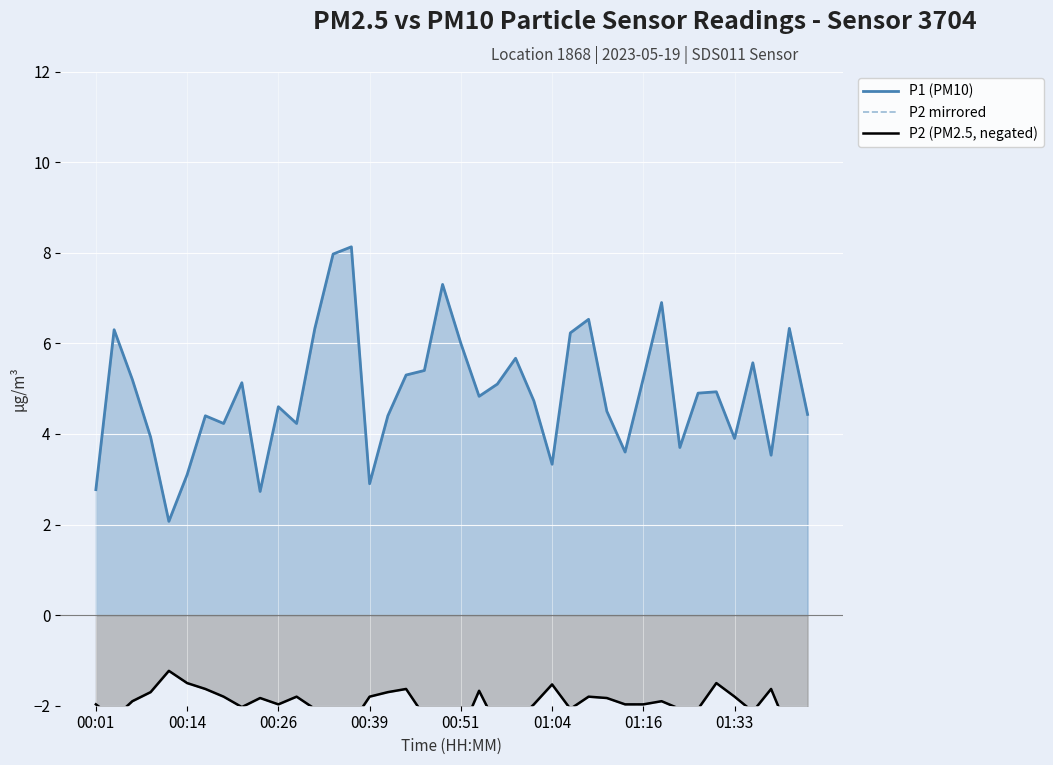

Where is P2 mirrored nearest to the value -2?

8